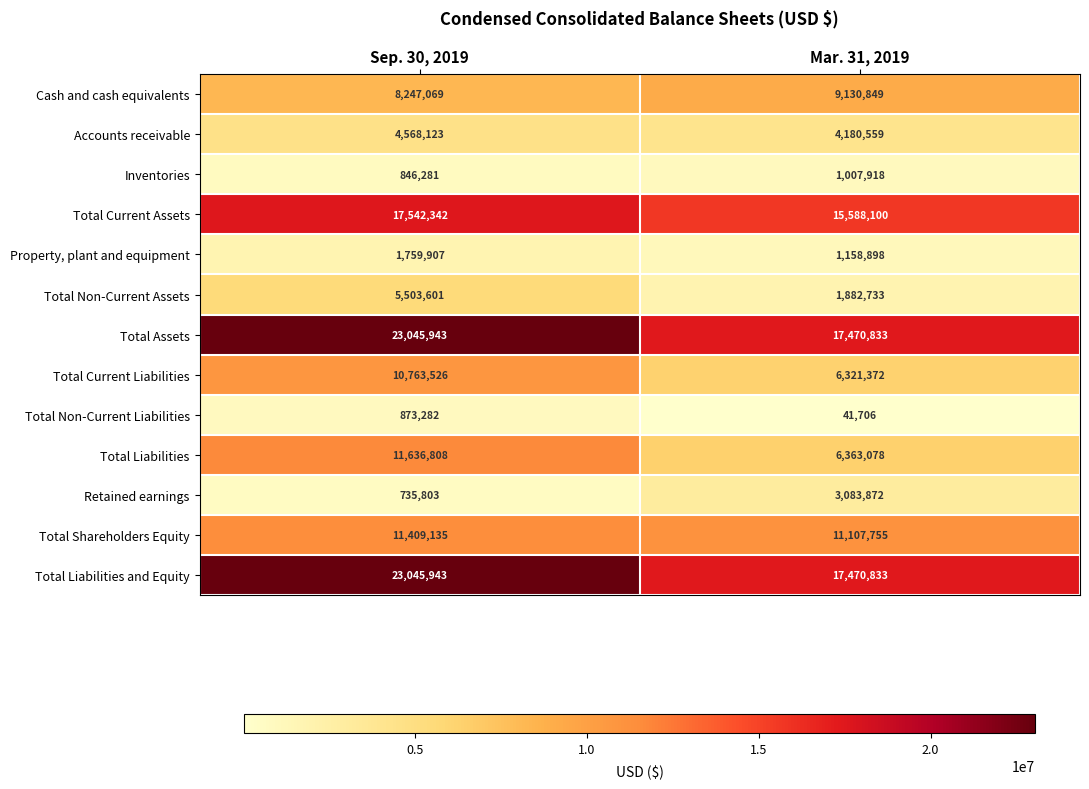

List the labels in order of Accounts receivable value, largest first.

Sep. 30, 2019, Mar. 31, 2019